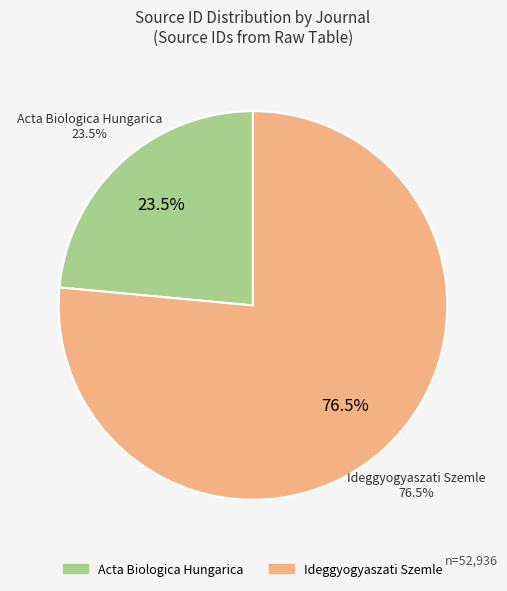

Rank the categories by value from lowest to highest.

Acta Biologica Hungarica, Ideggyogyaszati Szemle